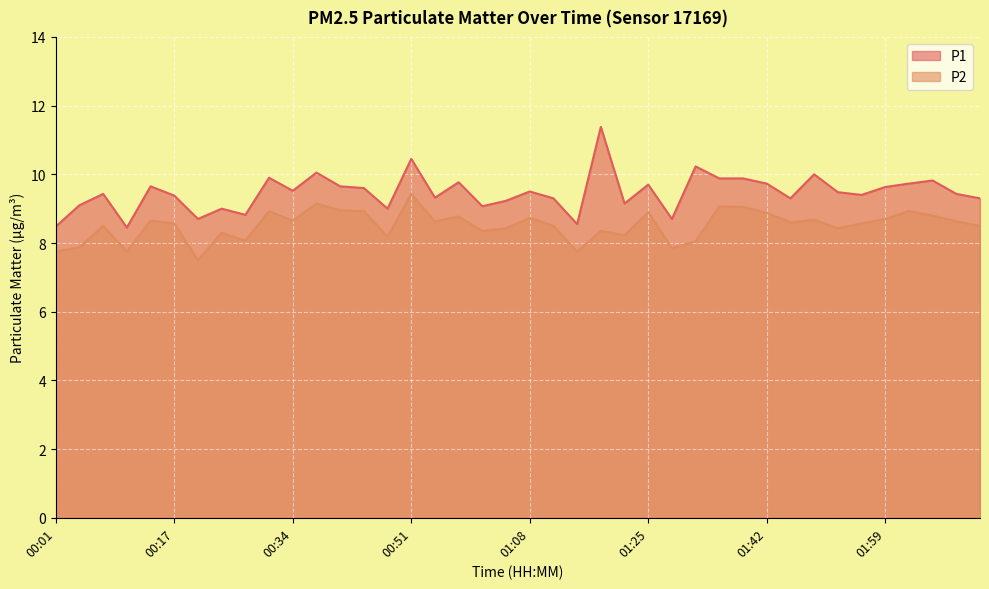

Is it true that P1 equals 9.7 at 01:25?

True